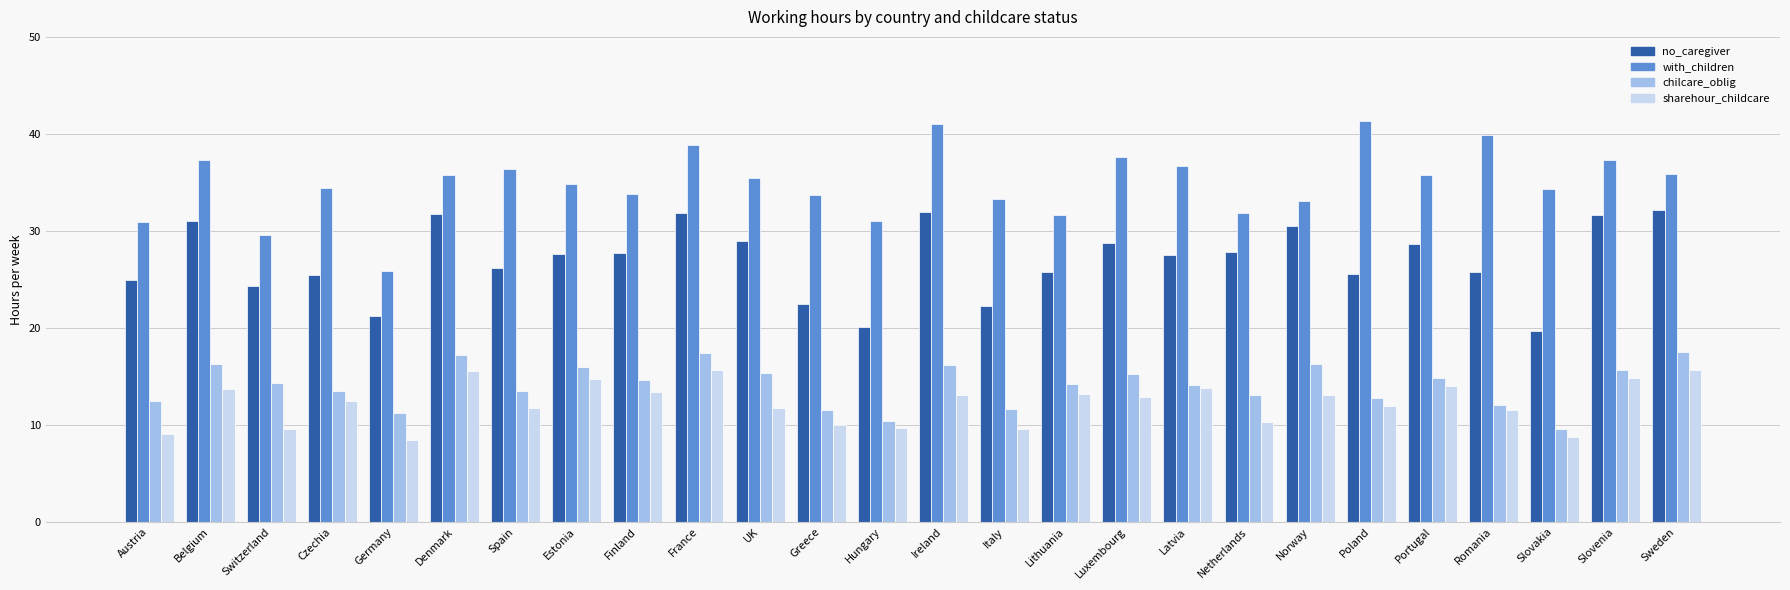

Which series has the largest range (max minus min)?

with_children